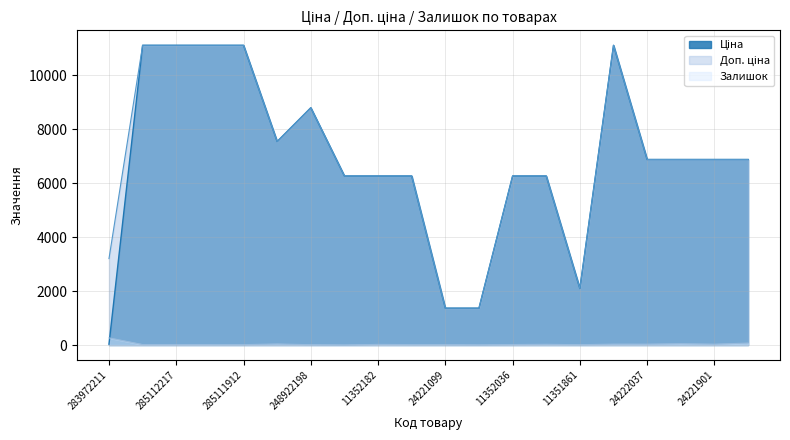

What is the greatest value displayed?

11113.6